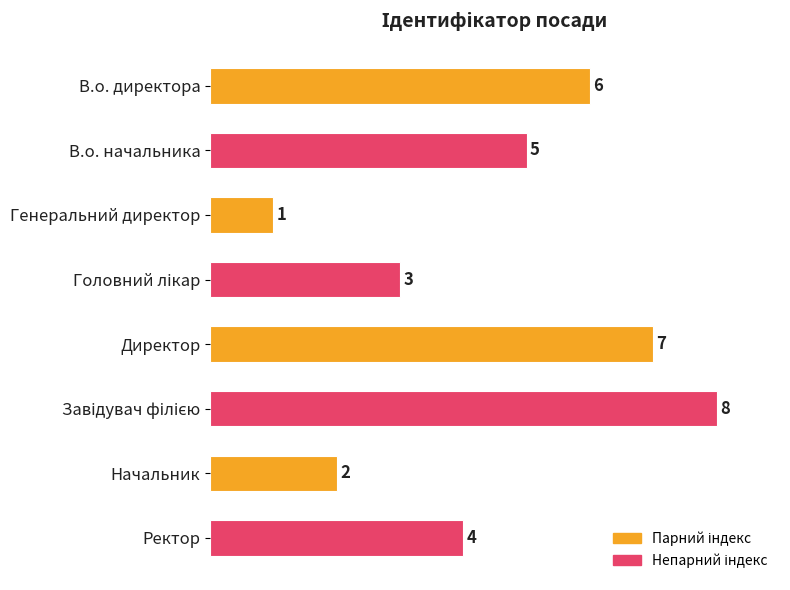

What is the label of the 2nd bar from the bottom?

Начальник